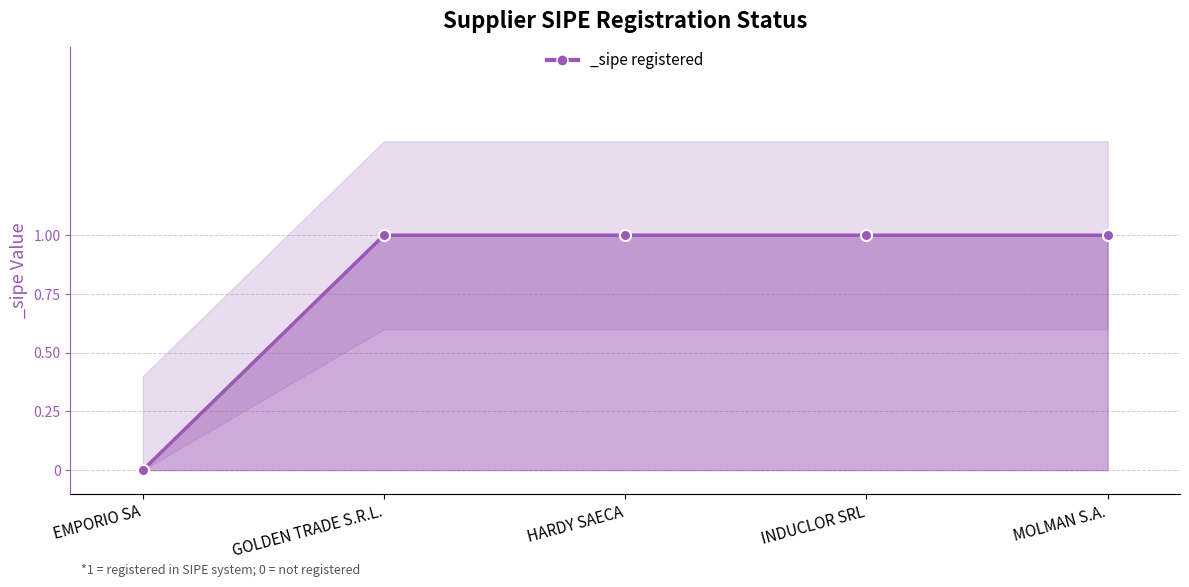

True or false: there are more than 2 points higher than both neighbors.

False